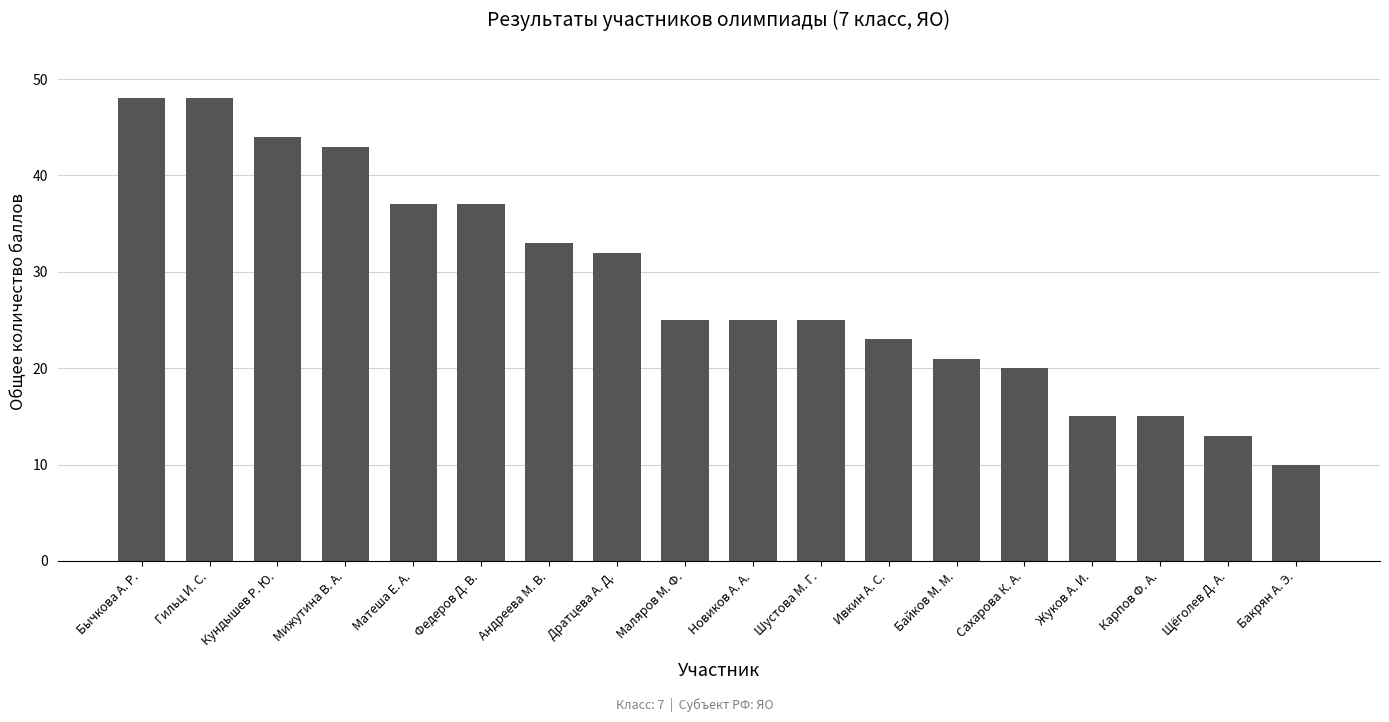

How many bars are there in total?

18